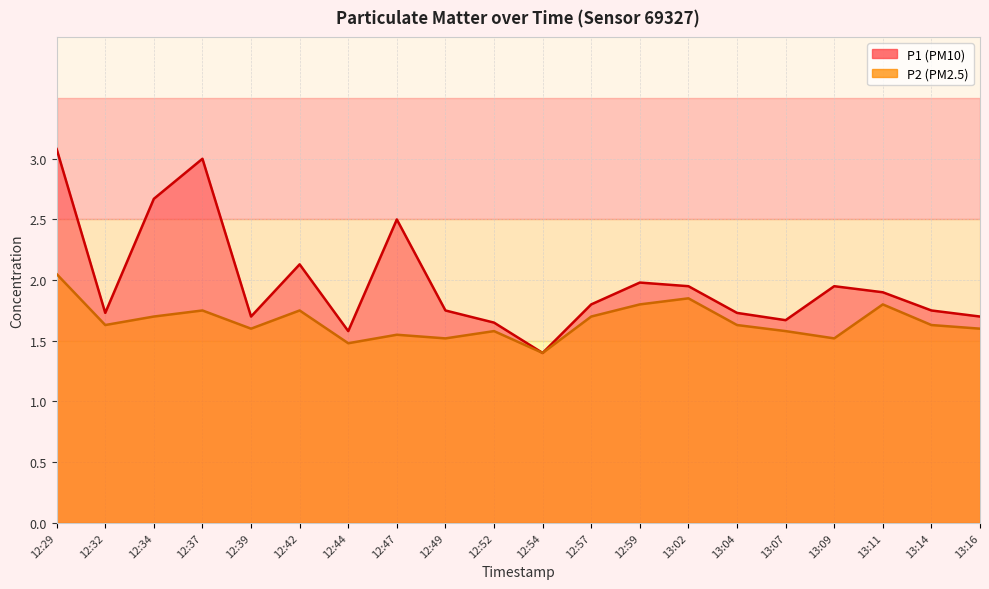

At which label is P2 closest to 1?

12:54